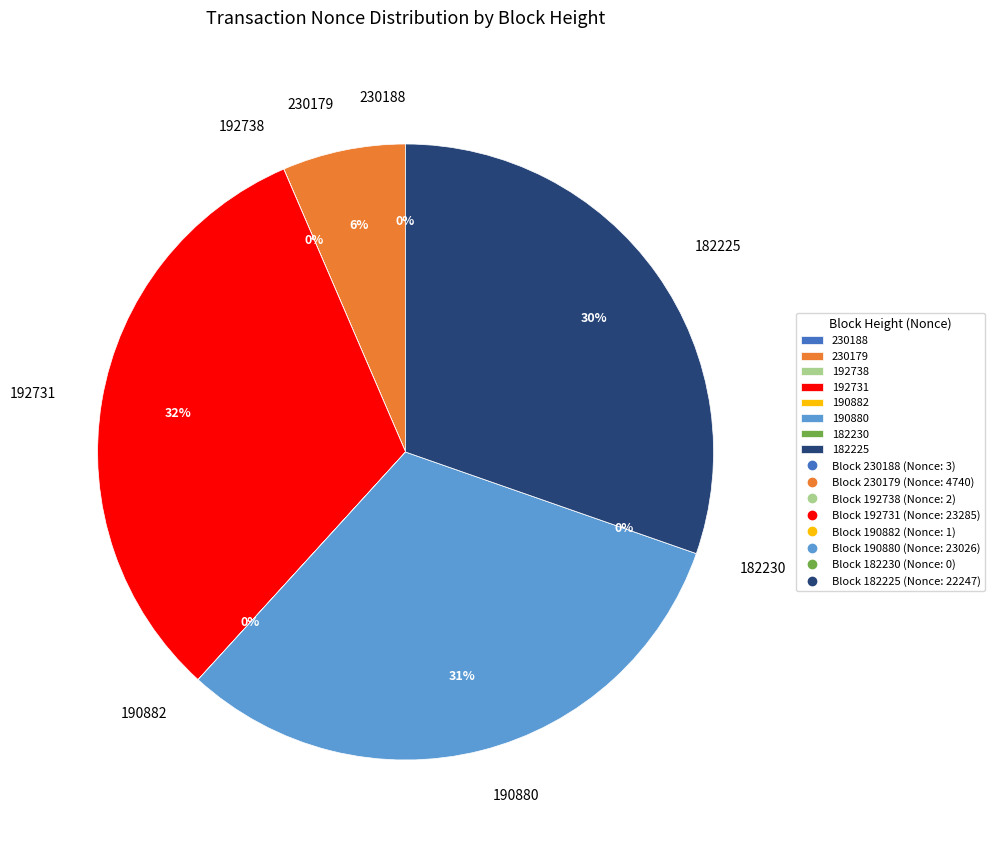

True or false: 230179 accounts for 1% of the total.

False